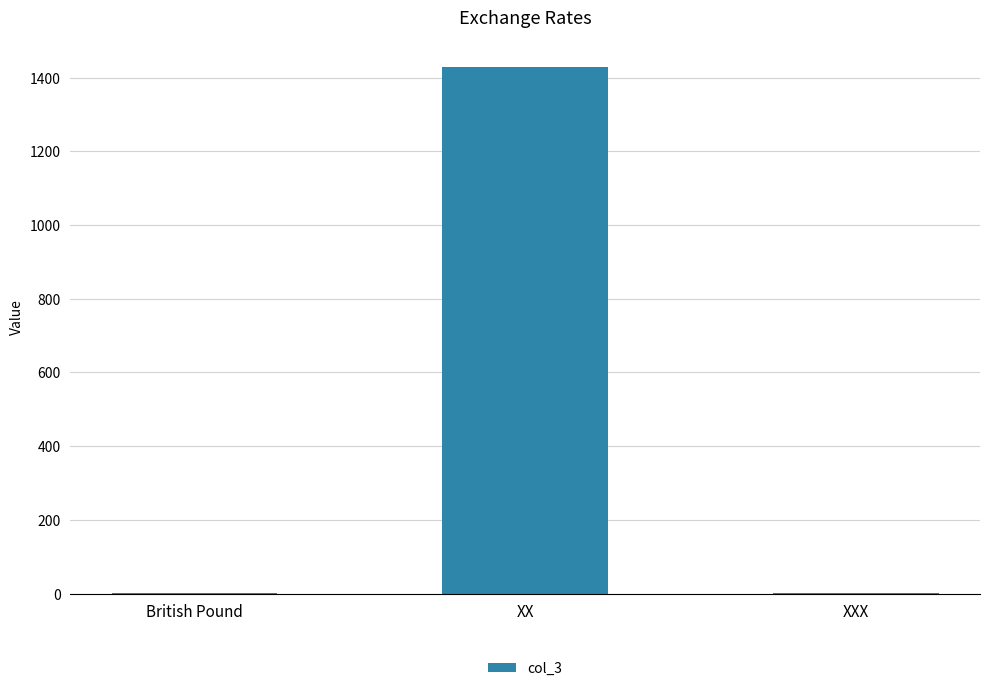

At which category does the chart reach its peak across all series?

XX